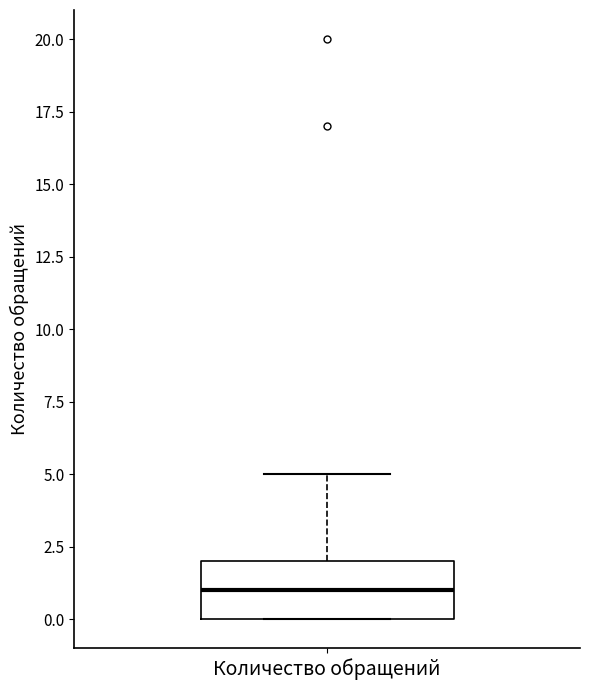

Transcribe this box plot: give where the median line is, the range the box spans, and where the two whiskers end, as read against the y-axis. The values are not printed on the chart, so give them approximately, as read against the axis.

median 1, box 0 to 2, whiskers 0 to 5